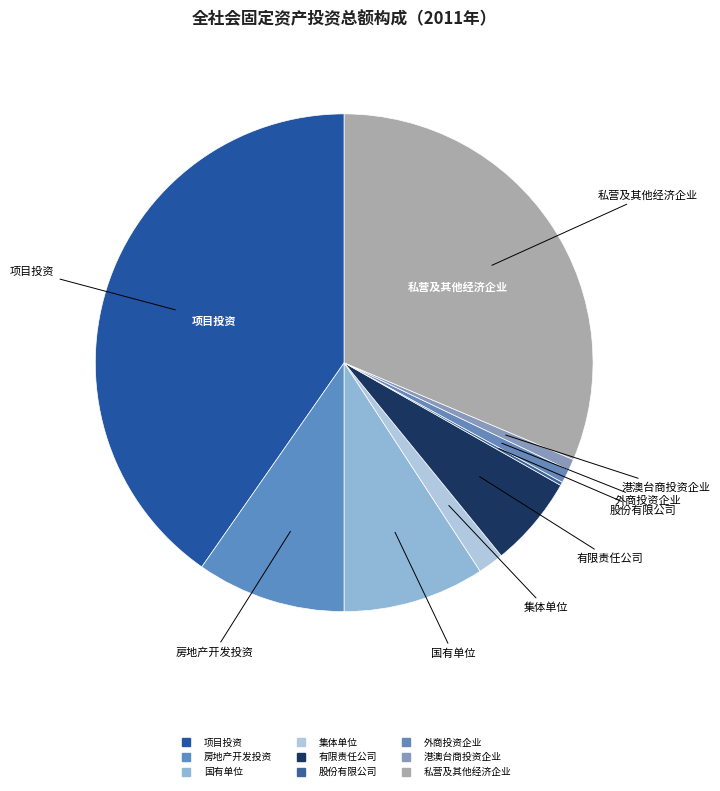

Count the number of slices in the pie.

9